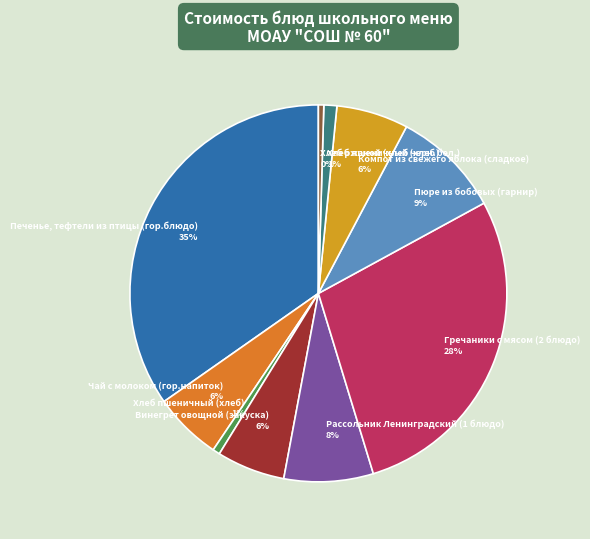

To the nearest percent, what is the combined percentage of Гречаники с мясом (2 блюдо) and Рассольник Ленинградский (1 блюдо)?

36%